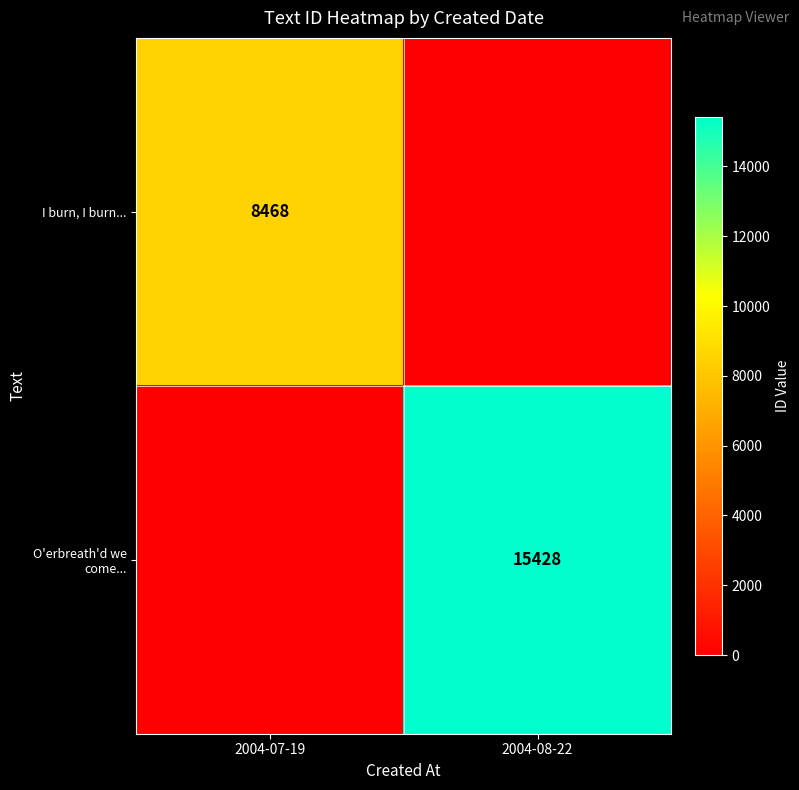

The I burn, I burn... series shows 5111 at 2004-07-19. True or false?

False